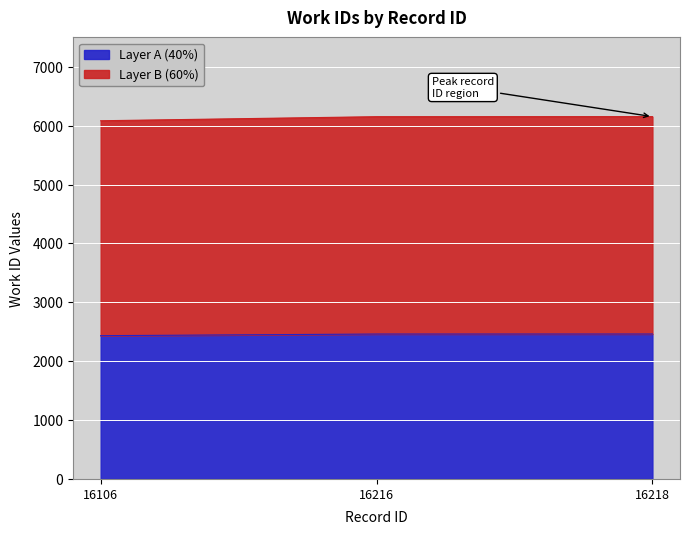

The value at 16216 is 1401.1. True or false?

False